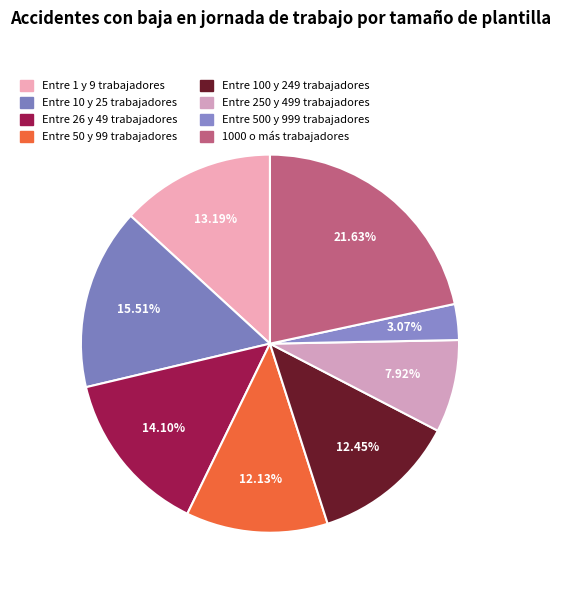

To the nearest percent, what percentage of the pie is Entre 250 y 499 trabajadores?

8%